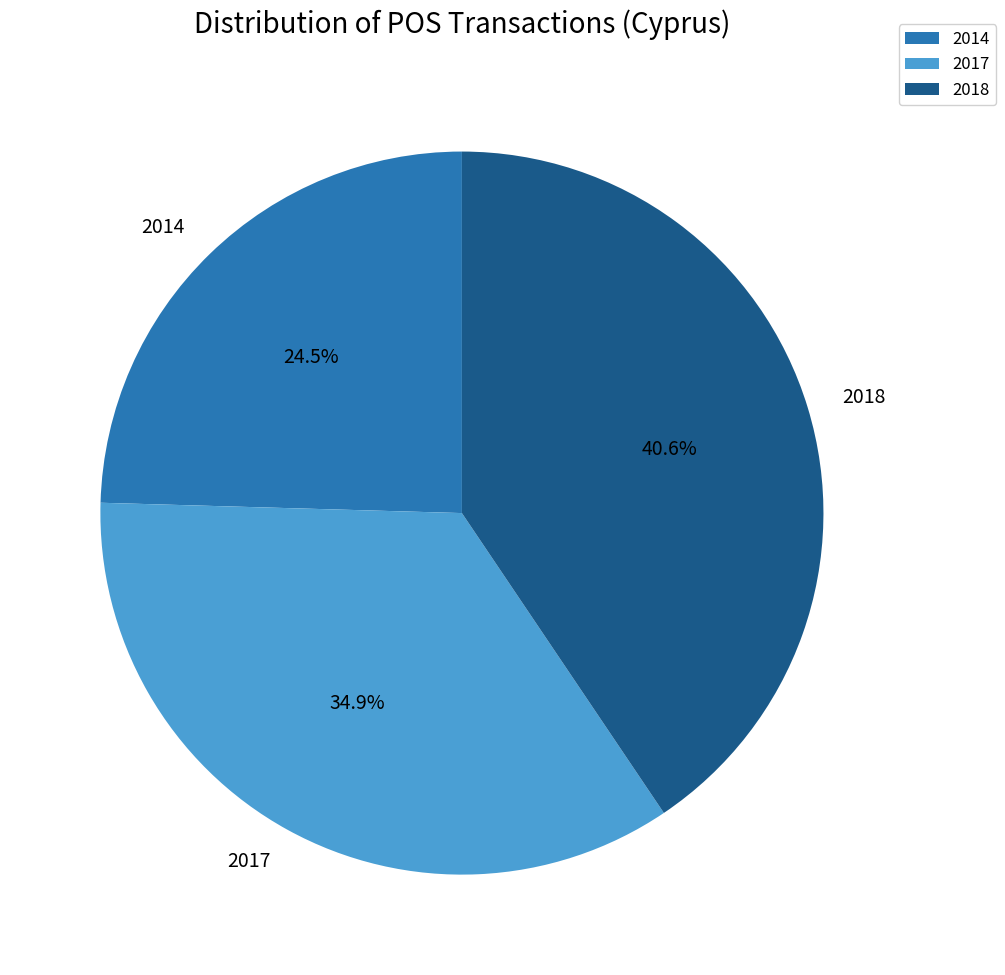

What percentage is the 2017 slice, to the nearest percent?

35%